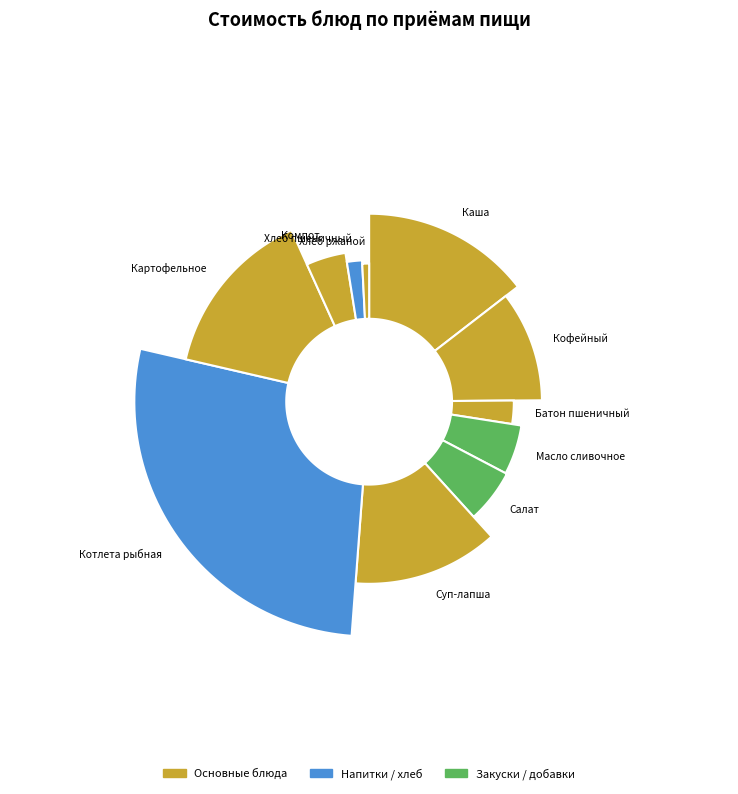

What is the change in value from Кофейный напиток to Суп-лапша домашняя?

+3.6